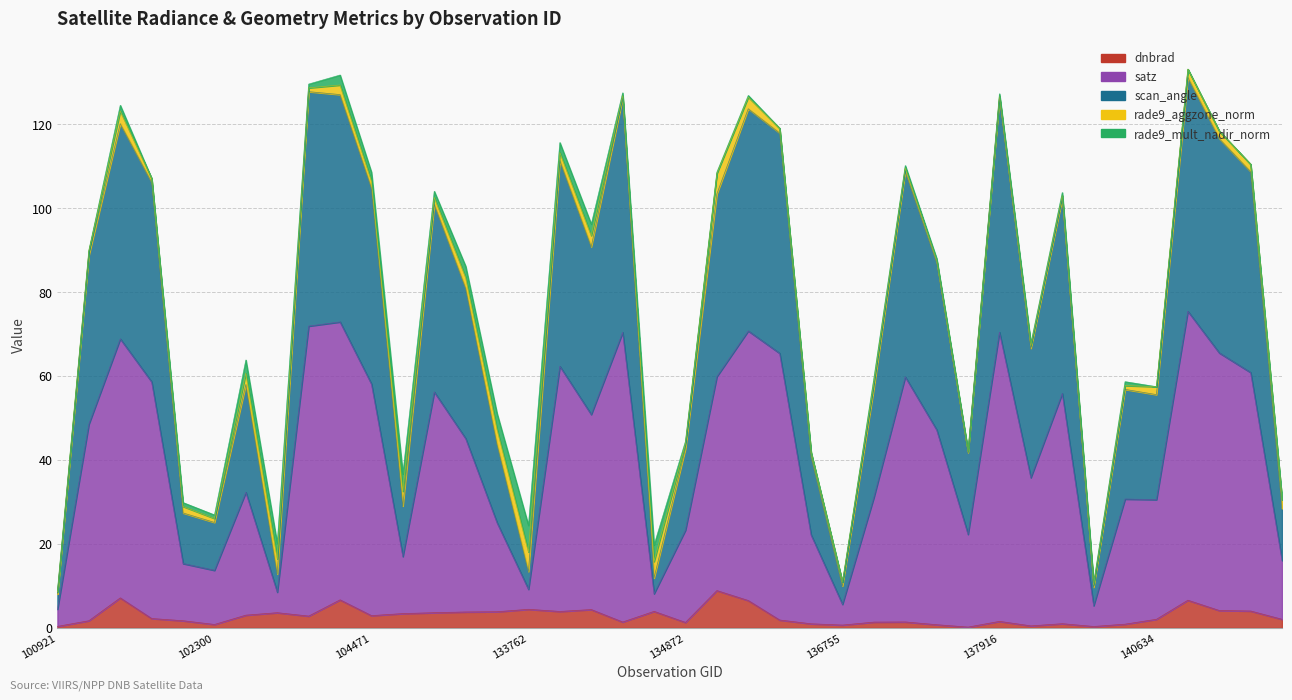

True or false: scan_angle and dnbrad intersect in this chart.

False